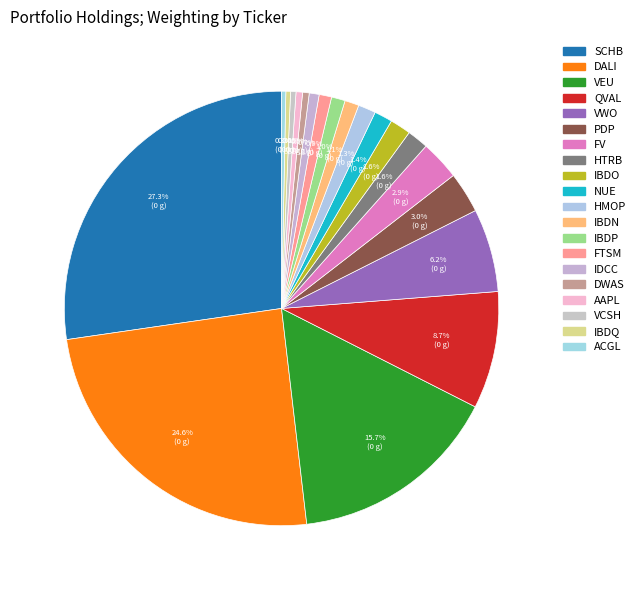

Between VCSH and PDP, which is larger?

PDP